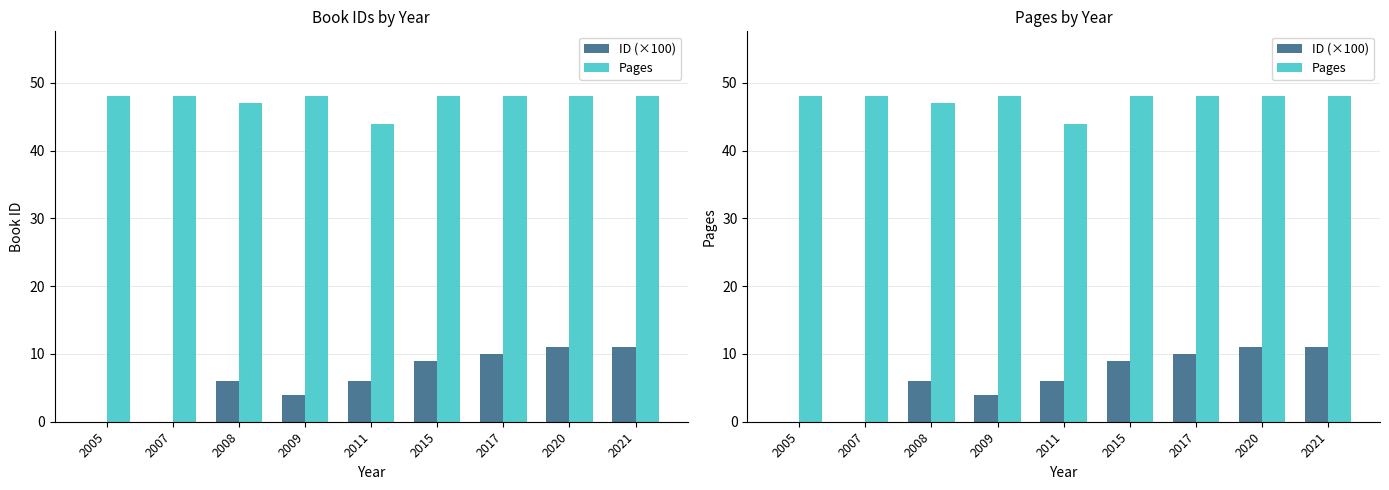

At which category does the chart reach its peak across all series?

2005